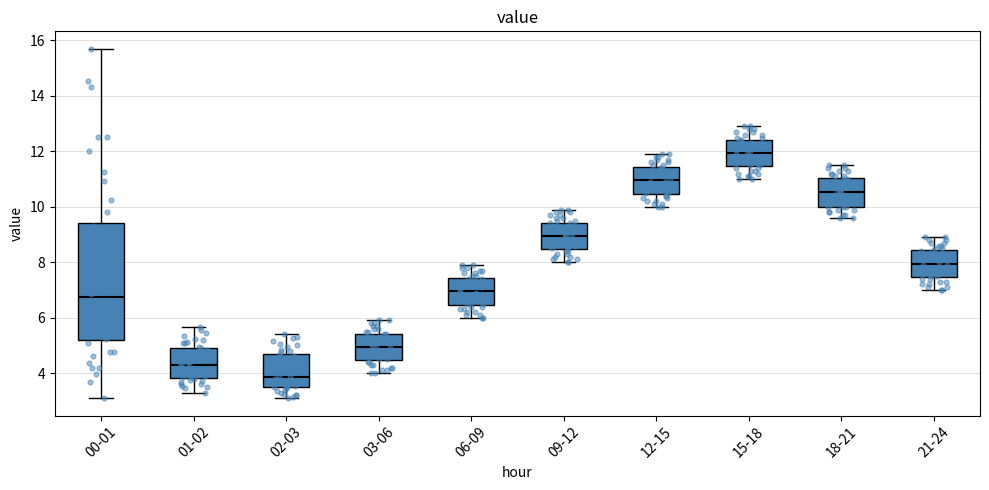

Where does the median line of the box for 03-06 sit on the y-axis? The values are not printed on the chart, so give them approximately, as read against the axis.

5.0